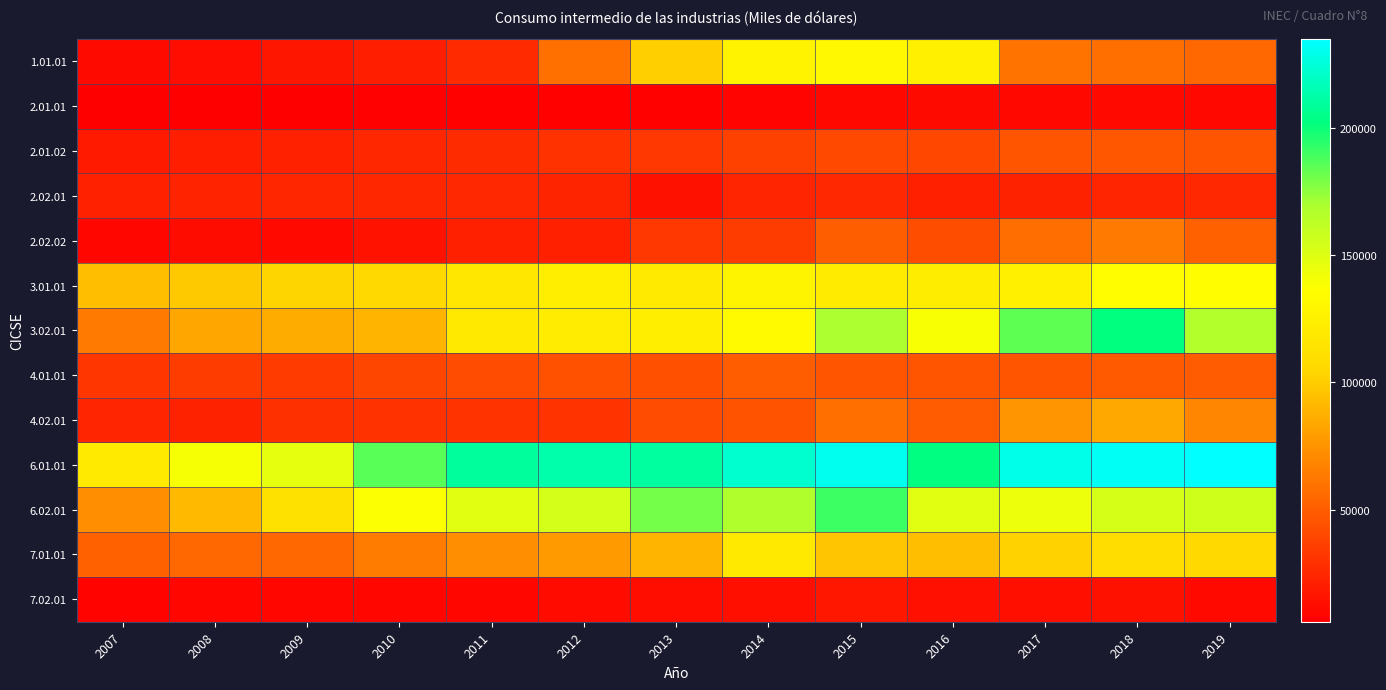

List the series in order of their peak value, lowest first.

2.01.01, 7.02.01, 2.02.01, 2.01.02, 4.01.01, 2.02.02, 4.02.01, 7.01.01, 1.01.01, 3.01.01, 6.02.01, 3.02.01, 6.01.01